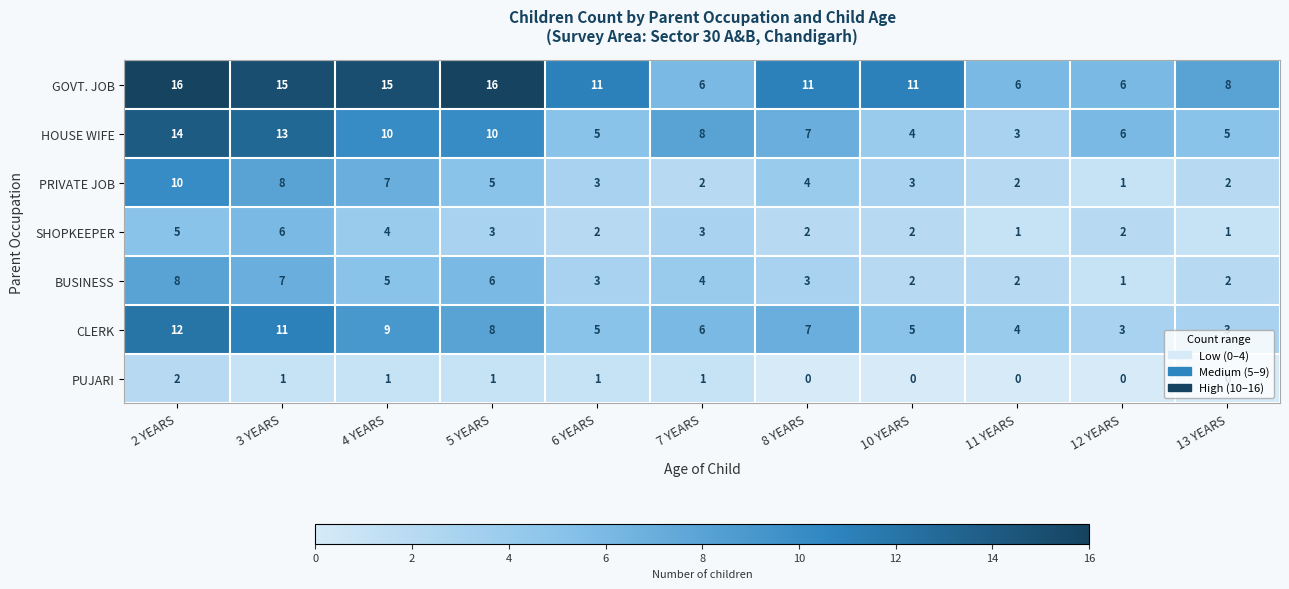

What is the approximate value of HOUSE WIFE at 8 YEARS, to the nearest 5?

5